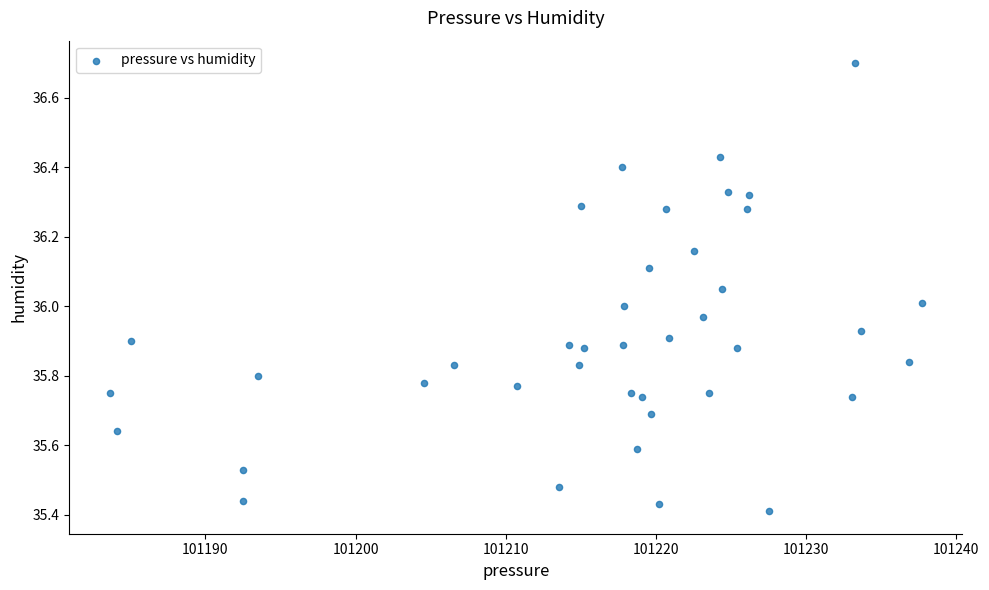

What is the range of Y values (max minus min)?

1.3